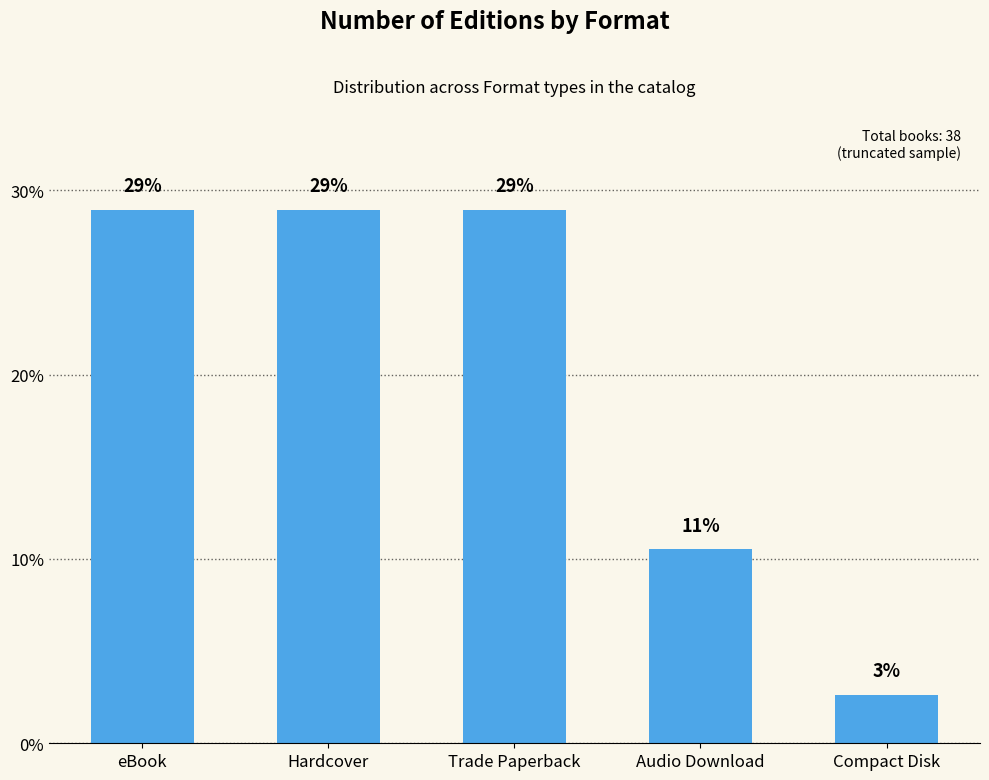

Where is the data nearest to the value 15?

Audio Download